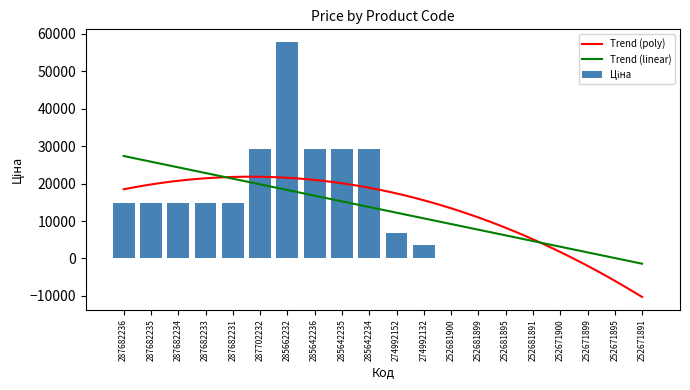

Approximately how many times larger is the value at 285642234 compared to 287682235?

2.0